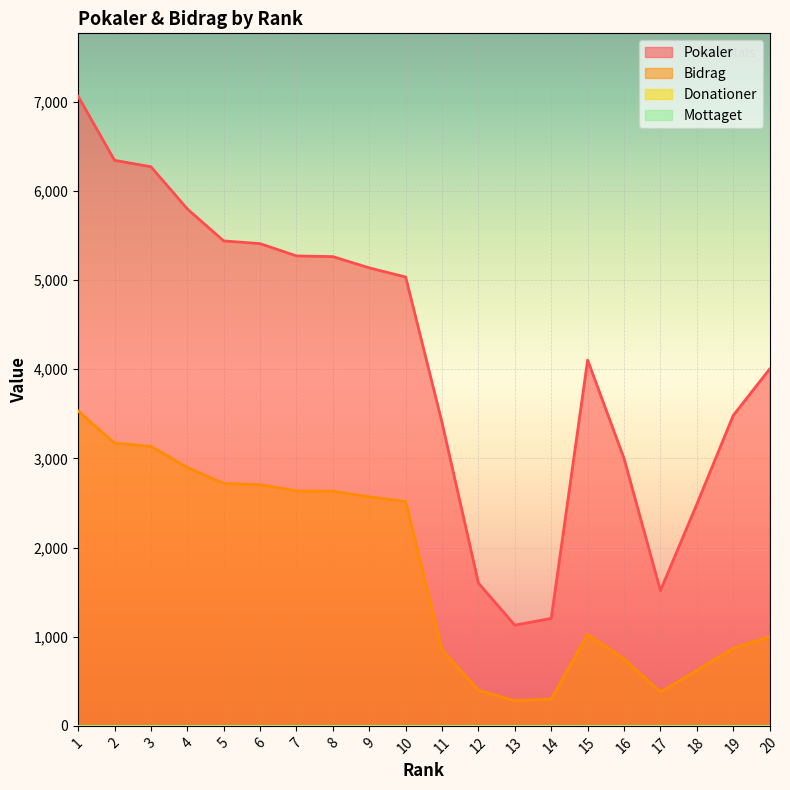

True or false: Bidrag and Pokaler intersect in this chart.

False